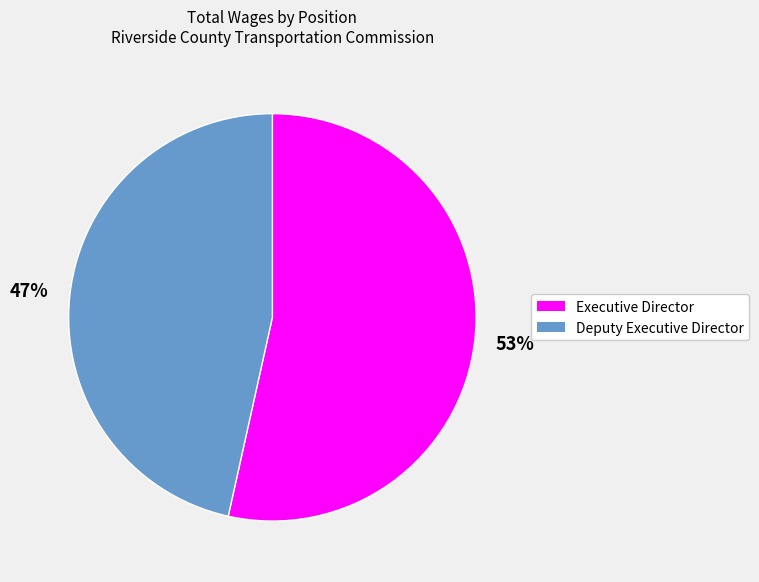

What is the ratio of the value at Deputy Executive Director to the value at Executive Director?

0.9